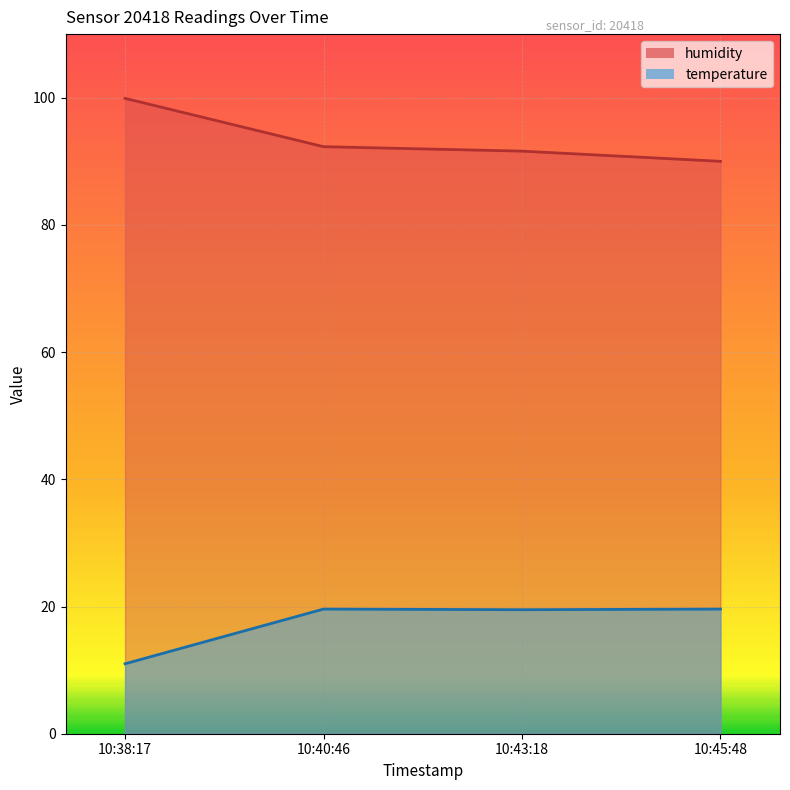

Is it true that temperature equals 30.3 at 10:40:46?

False